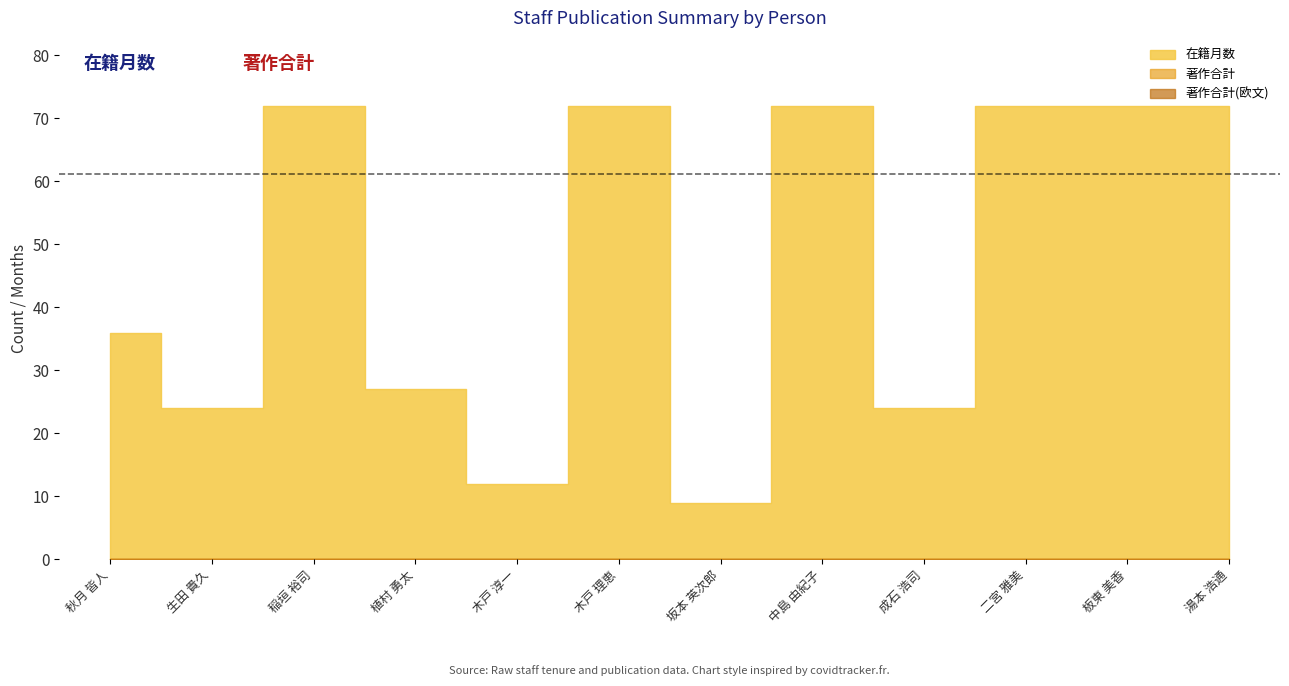

Reading right to left, transcribe all the data shown in this chart.

在籍月数: 72	72	72	24	72	9	72	12	27	72	24	36
著作合計: 0	0	0	0	0	0	0	0	0	0	0	0
著作合計(欧文): 0	0	0	0	0	0	0	0	0	0	0	0